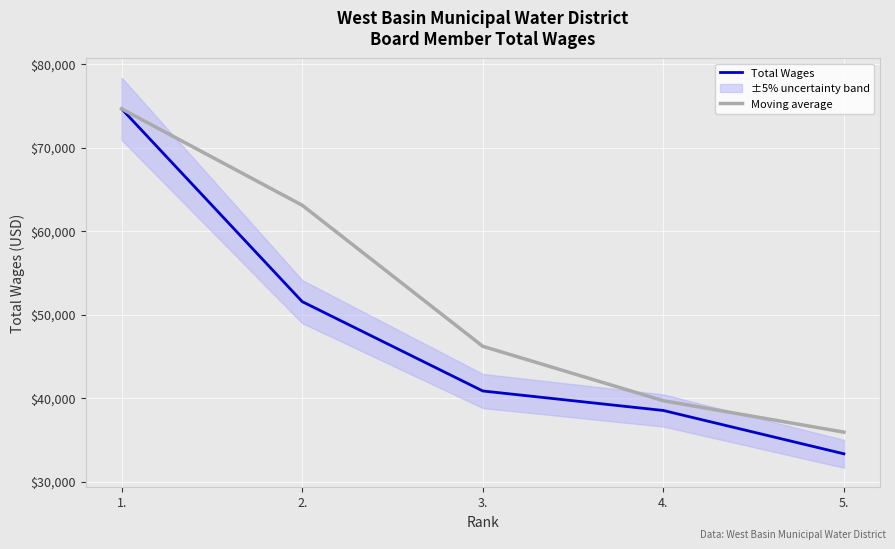

The Moving average series shows 46198.0 at 3.. True or false?

True